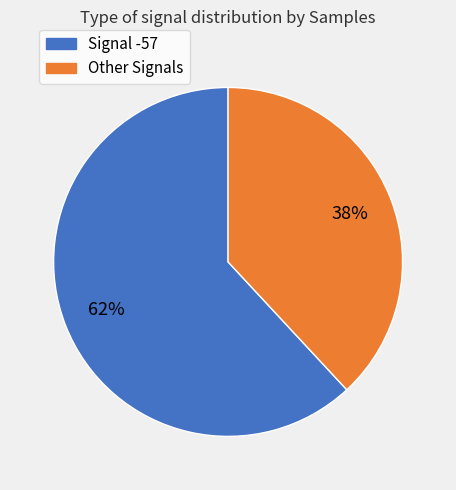

To the nearest percent, what is the average slice percentage?

50%